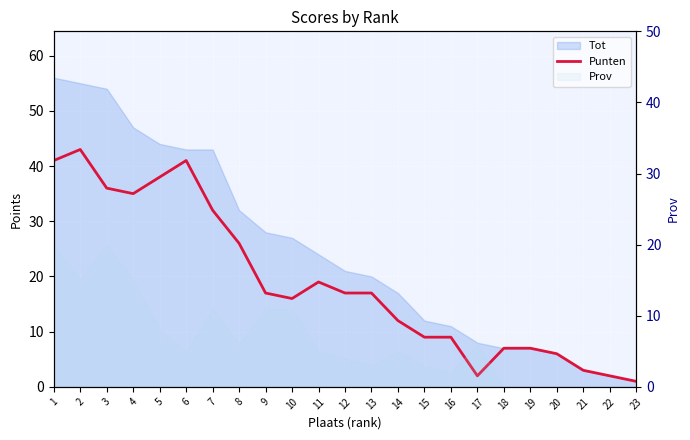

What is the smallest value displayed?

1